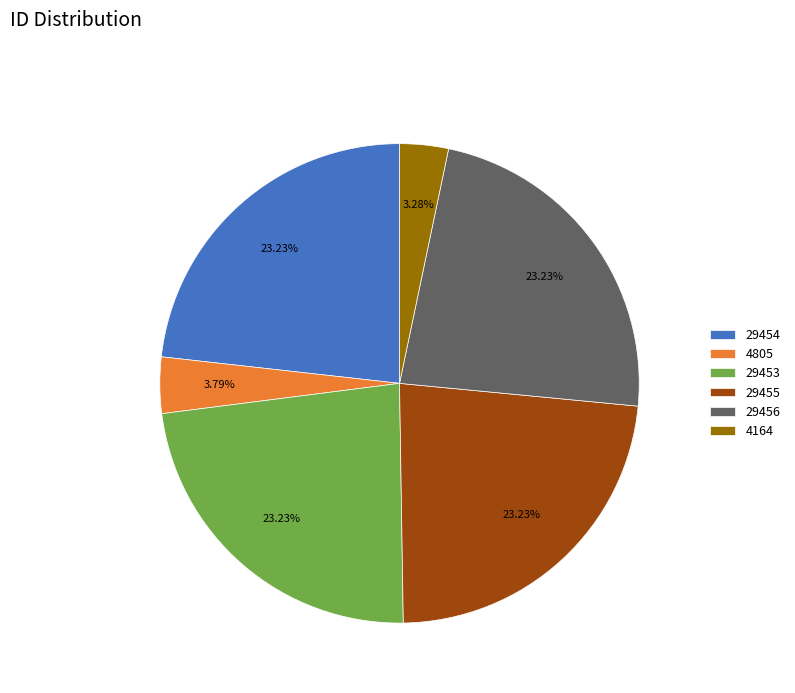

Is the sum of 29453 and 4164 greater than half?

No